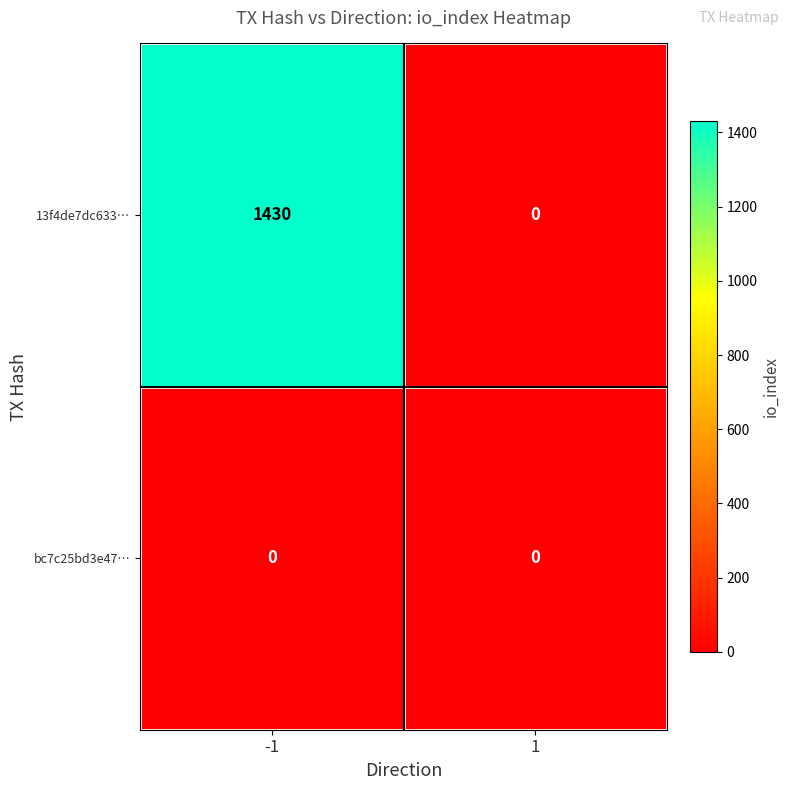

True or false: 13f4de7dc633… has a value of 1430 at -1.

True